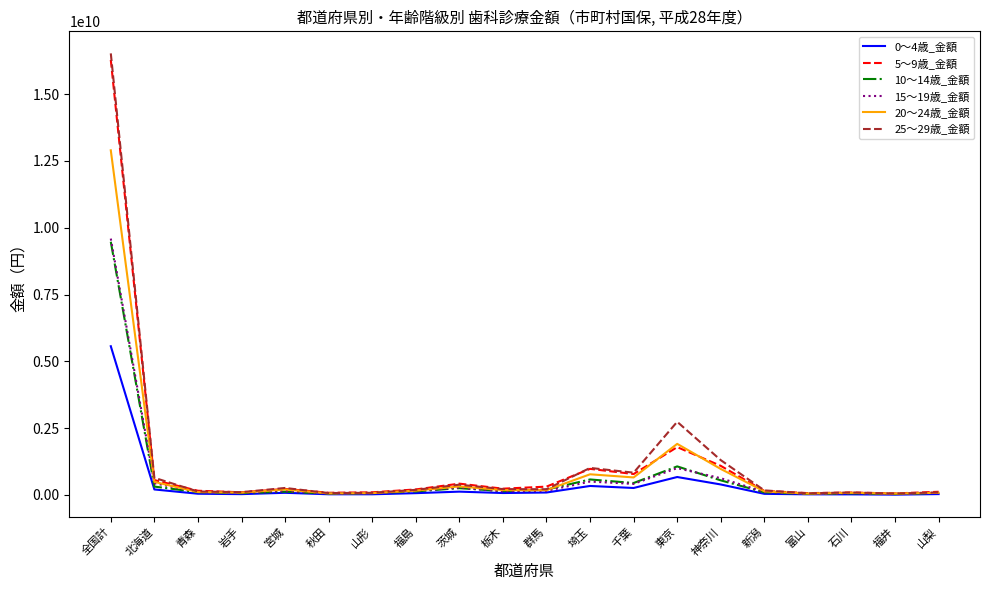

What is the difference between the maximum and second lowest values in the 10～14歳_金額 series?

9437510502